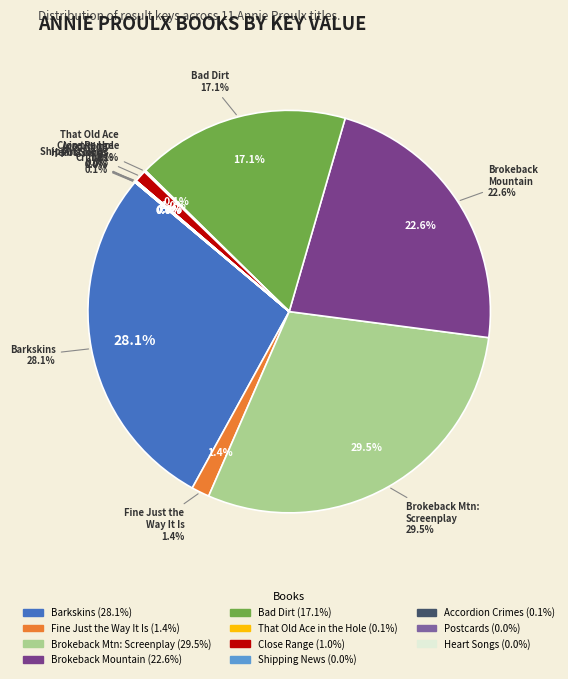

To the nearest percent, what portion does Close Range represent?

1%